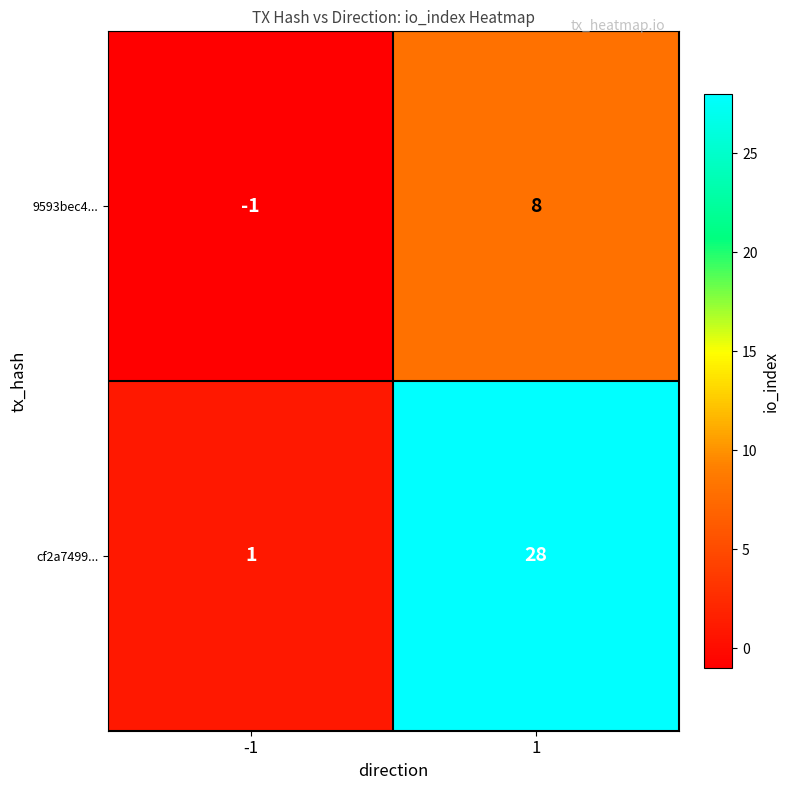

At how many categories does at least one series exceed 19?

1